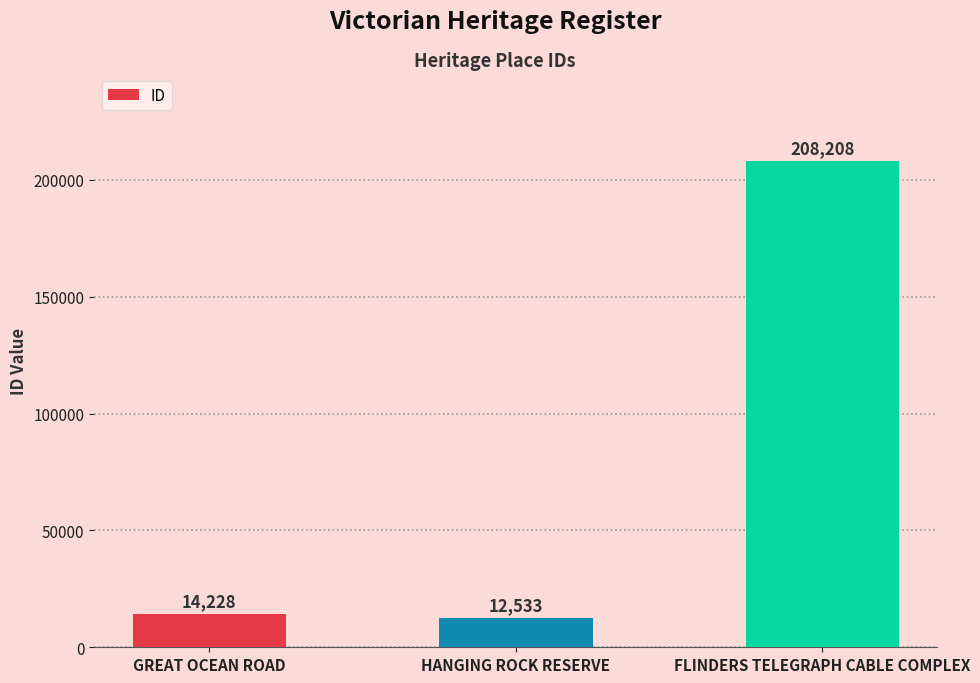

True or false: the data shows 130999 at FLINDERS TELEGRAPH CABLE COMPLEX.

False